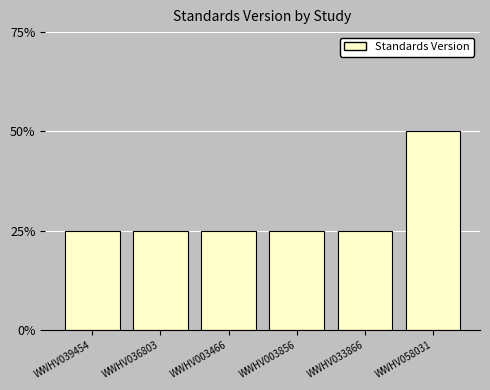

What is the label of the 4th bar from the left?

WWHV003856